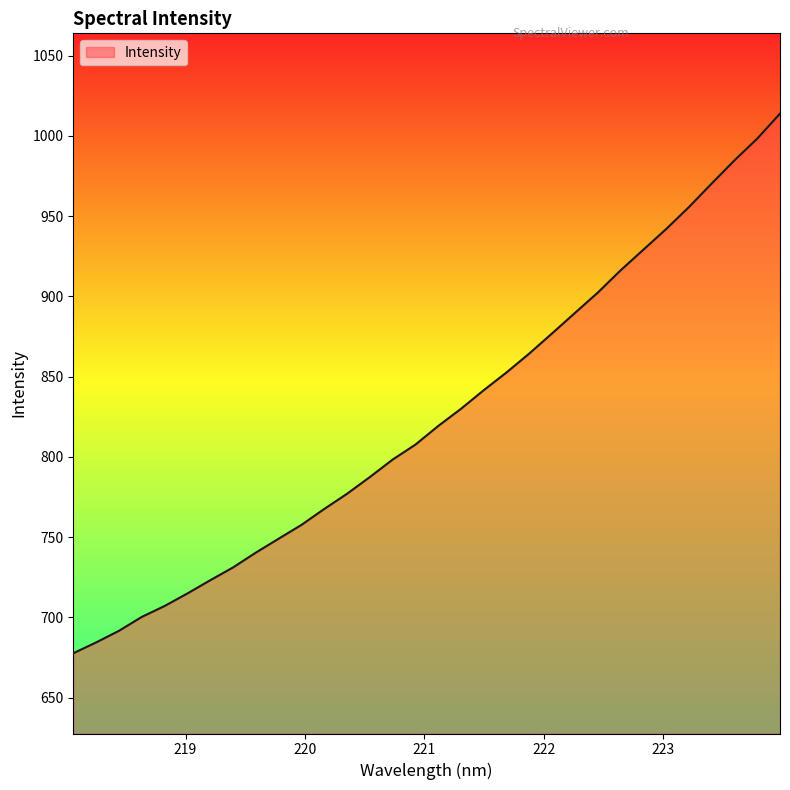

What is the minimum value shown in the chart?

677.7